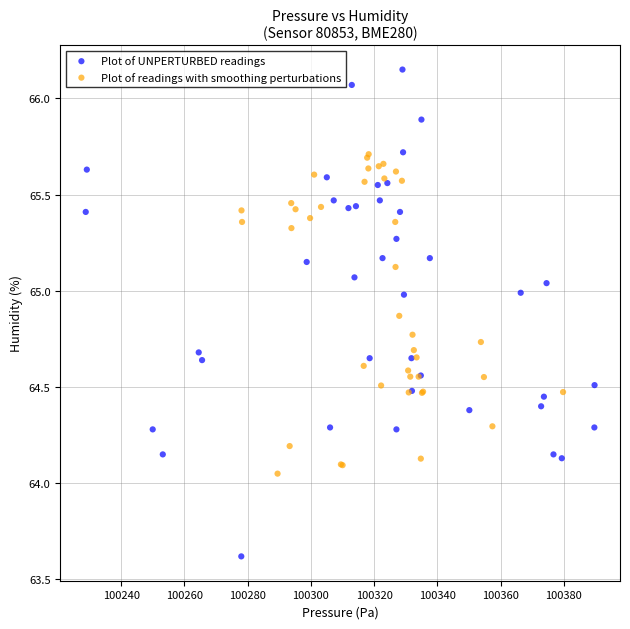

Which series has the widest spread of Y values?

Plot of UNPERTURBED readings